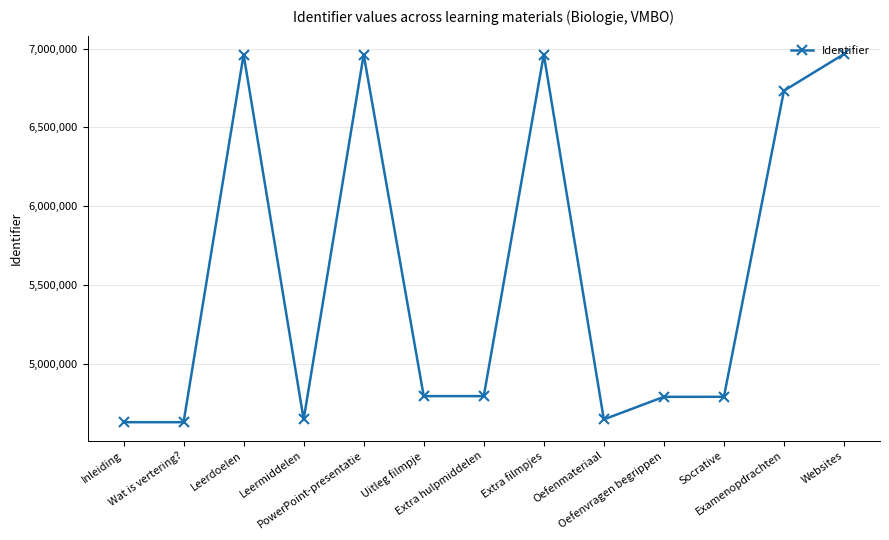

What is the average value?

5561484